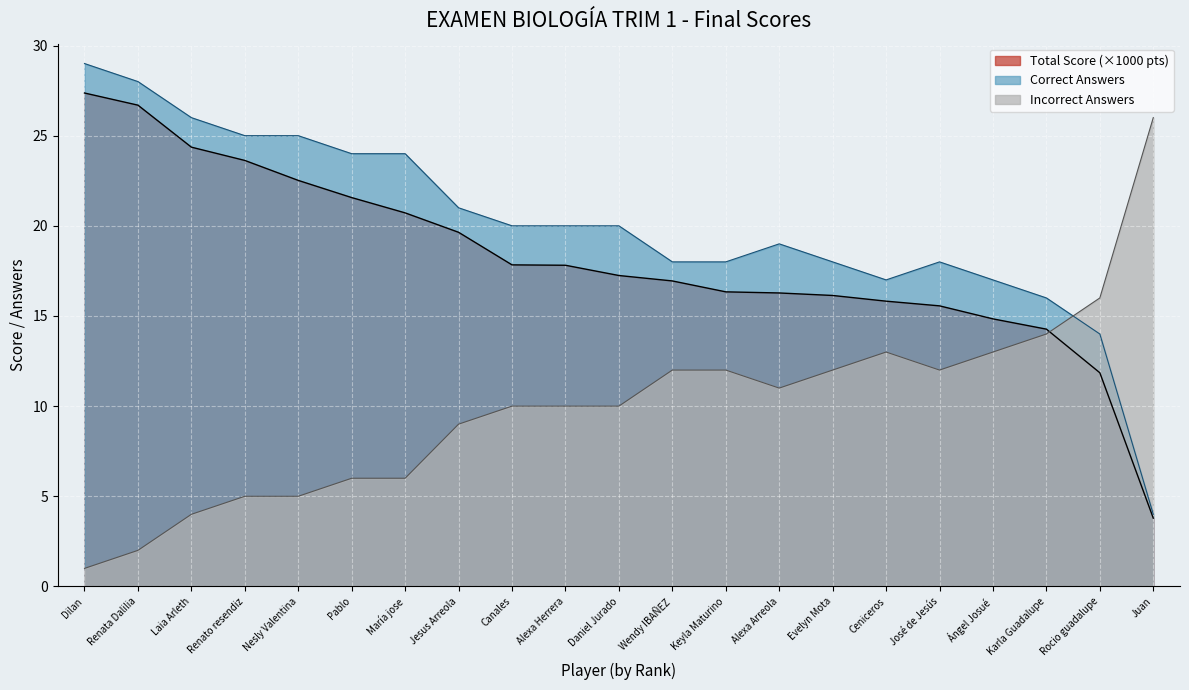

At Canales, list the series in order from largest to smallest.

Correct Answers, Total Score (×1000 pts), Incorrect Answers